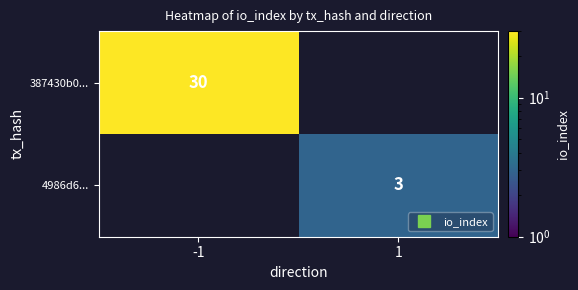

What is the smallest value displayed?

3.0